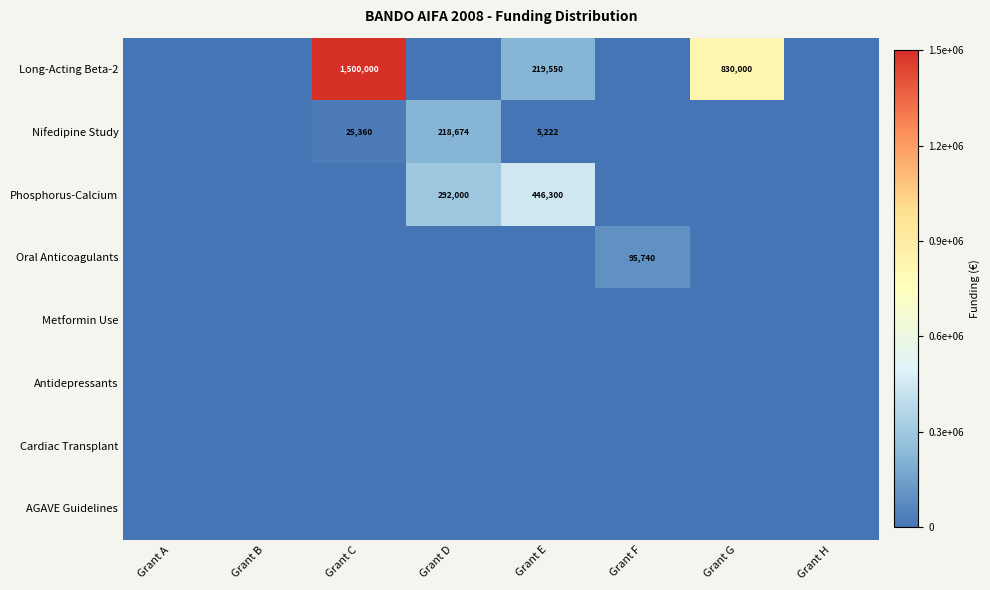

What is the difference between the Nifedipine Study values at Grant E and Grant D?

213452